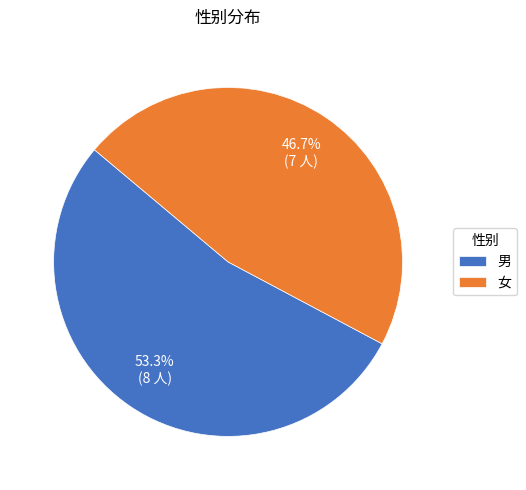

To the nearest percent, what is the combined percentage of 女 and 男?

100%